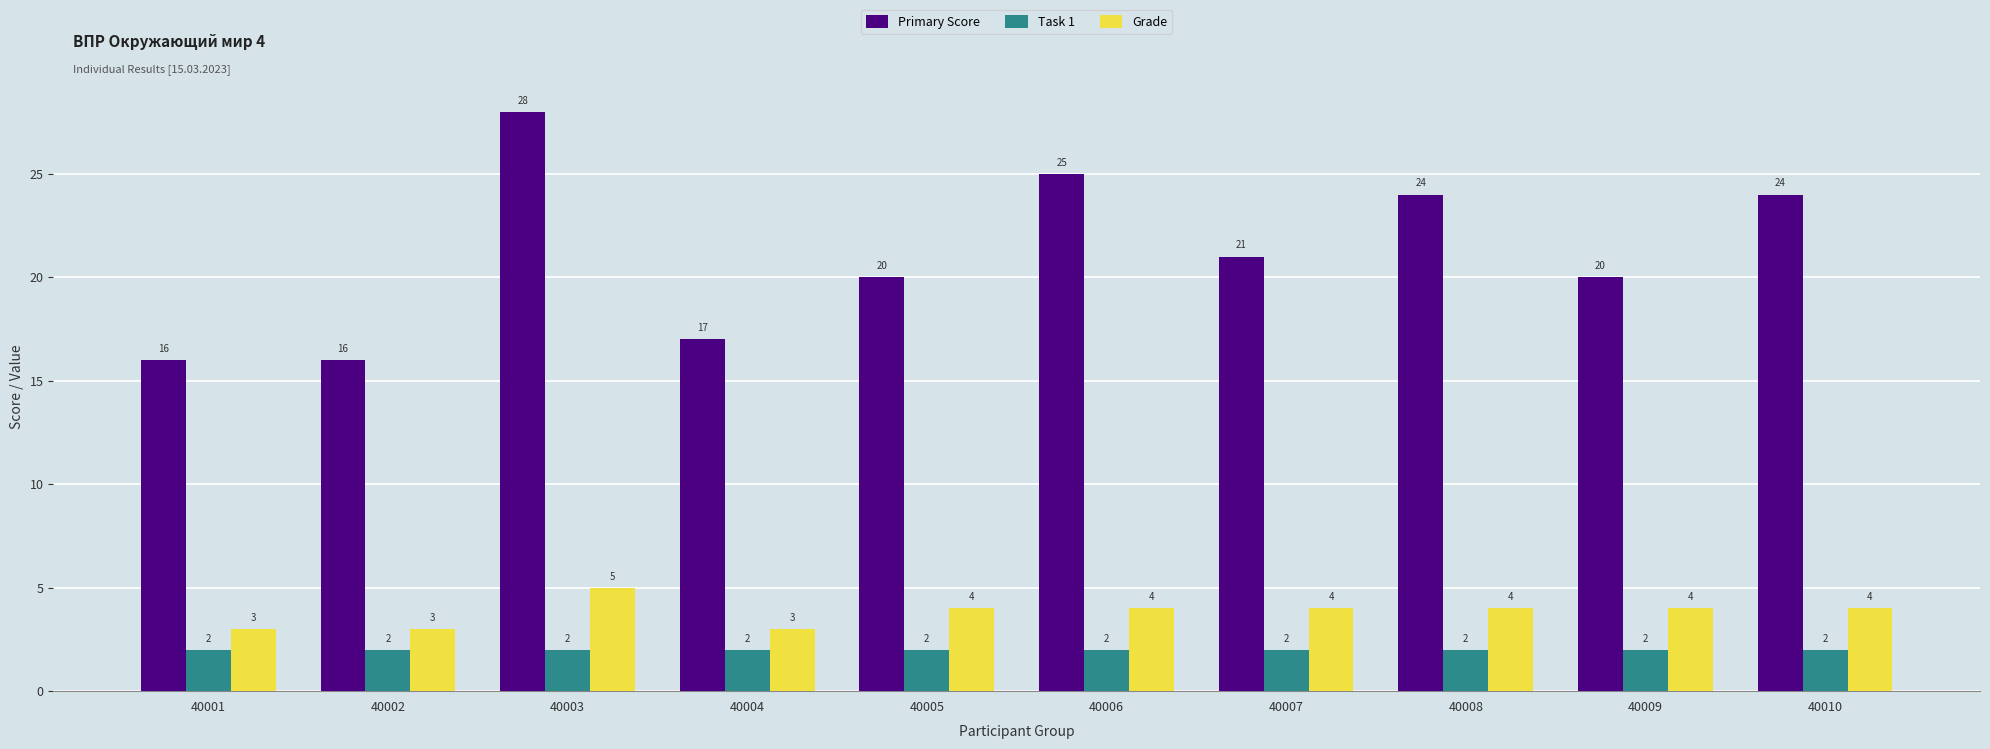

What are all the series names shown in the legend?

Primary Score, Task 1, Grade